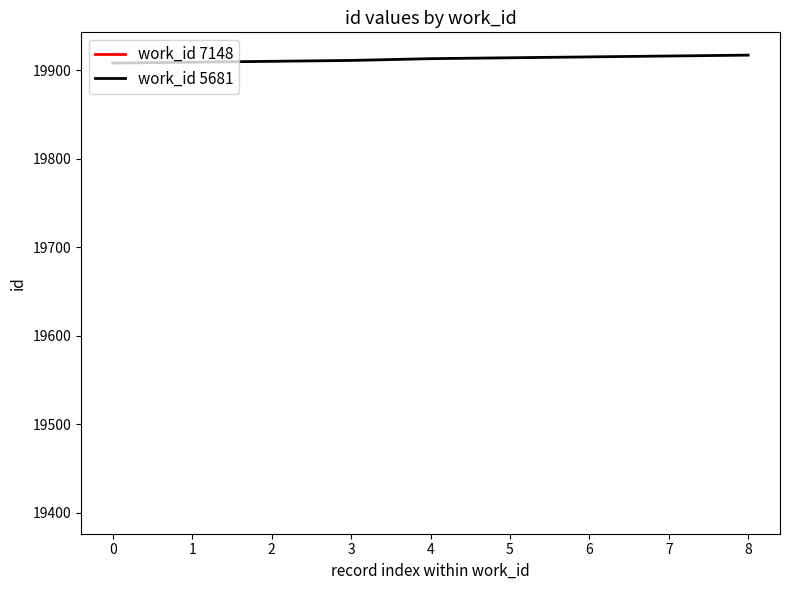

True or false: there are more than 0 points higher than both neighbors.

False